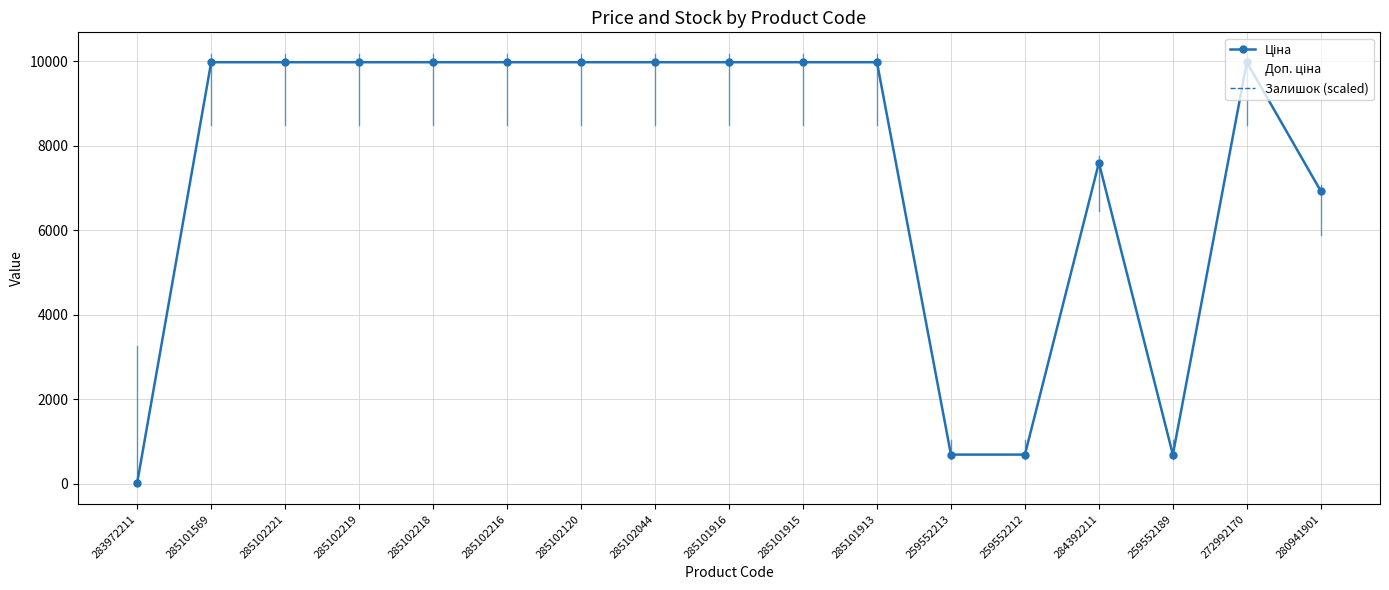

What is the maximum value shown in the chart?

9975.0